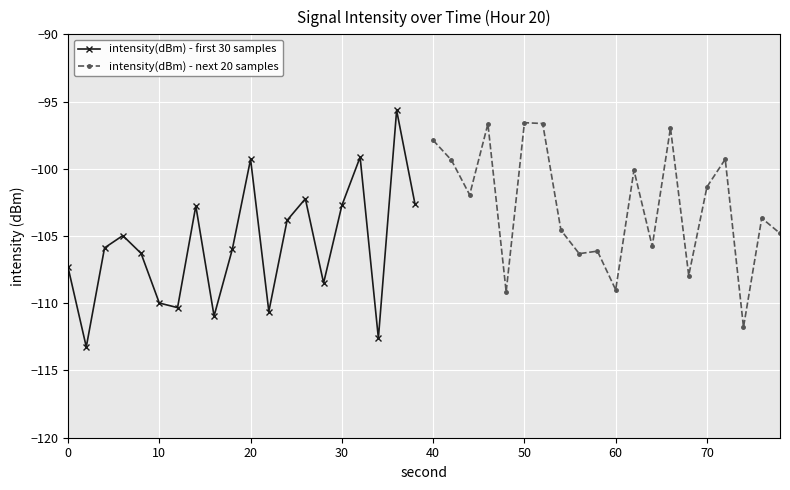

What is the approximate value of intensity(dBm) - first 30 samples at 20?

-99.3